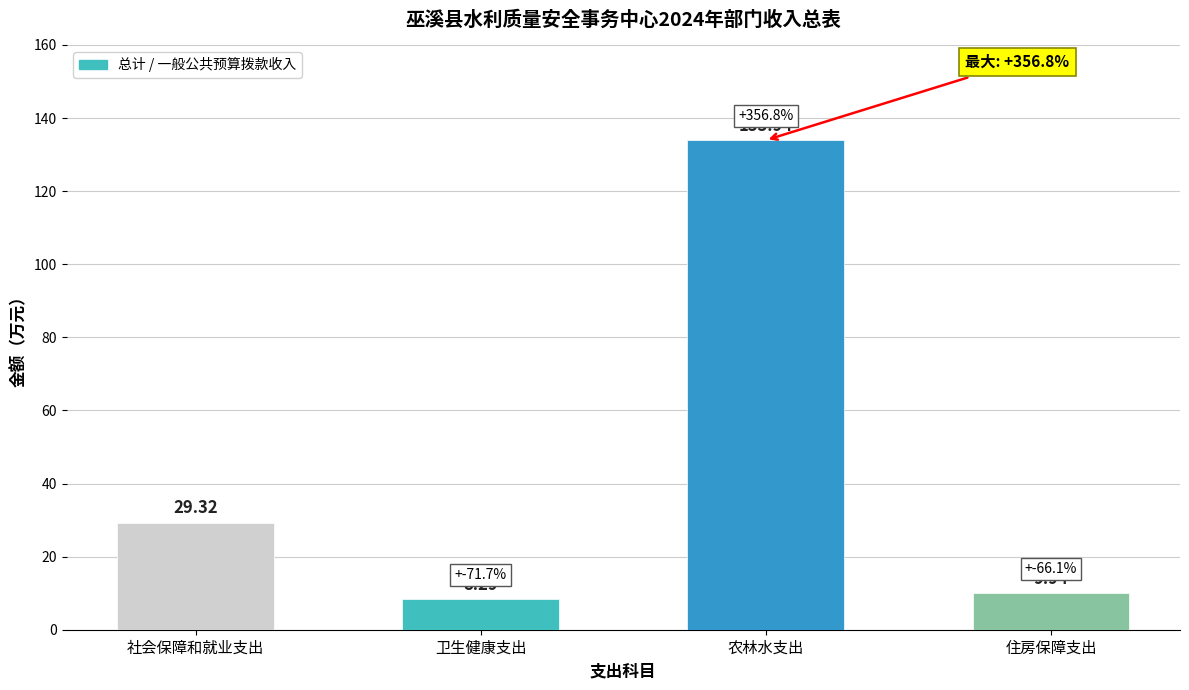

How many data points are above 29?

2